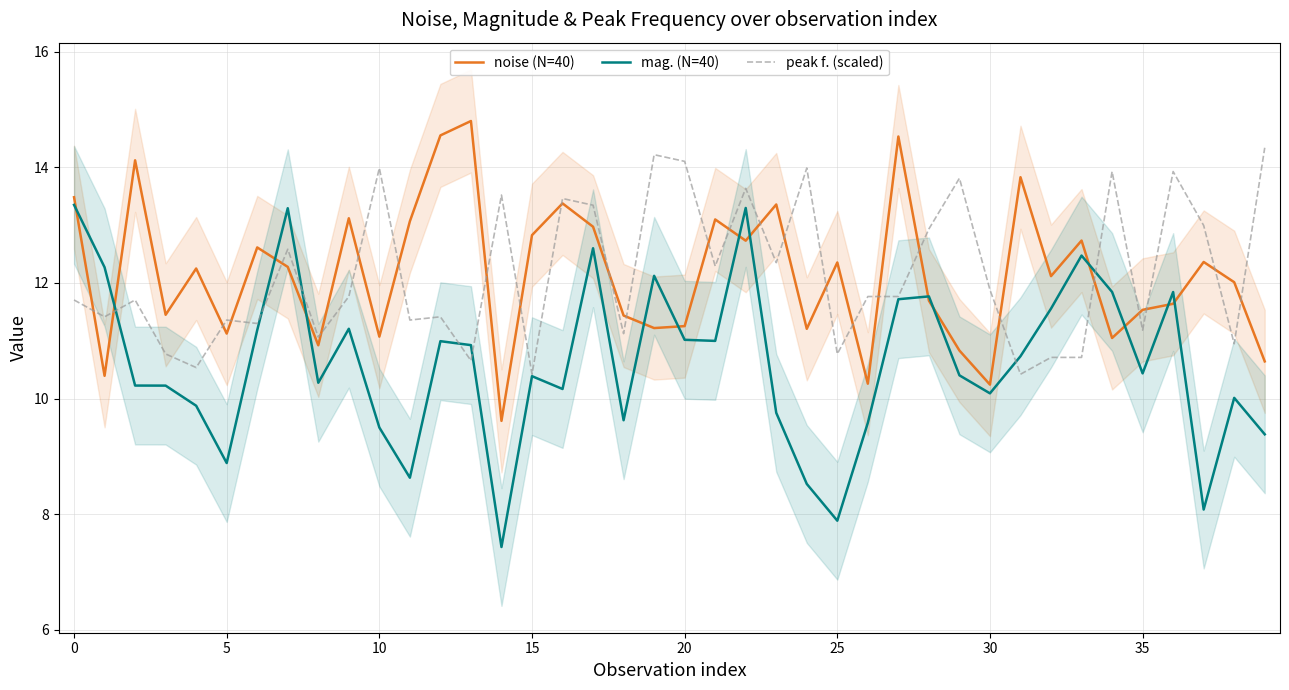

At which label does noise (N=40) first exceed 12?

0